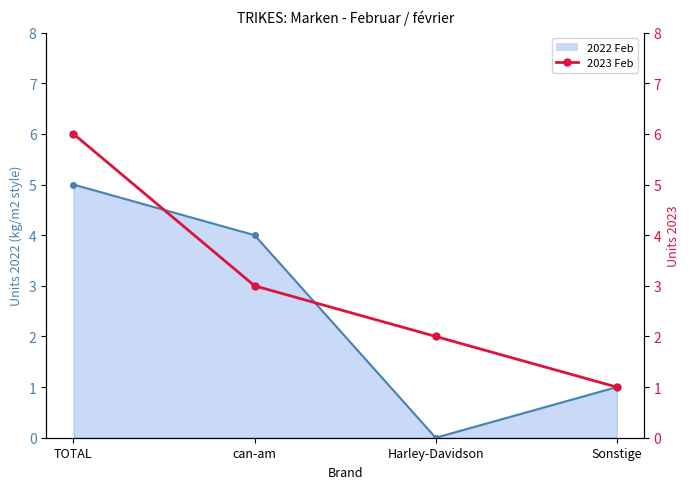

Reading left to right, what are all the values shown in this chart?

TOTAL=6	can-am=3	Harley-Davidson=2	Sonstige=1